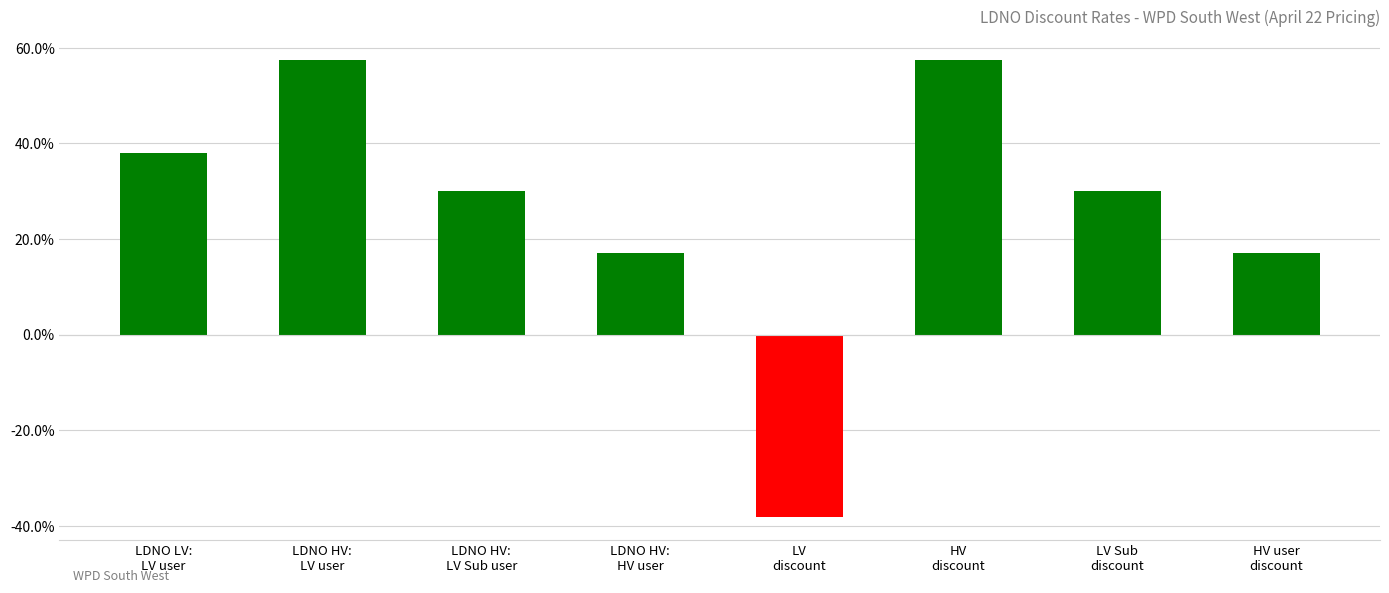

Where is the data nearest to the value 0?

LDNO HV:
HV user